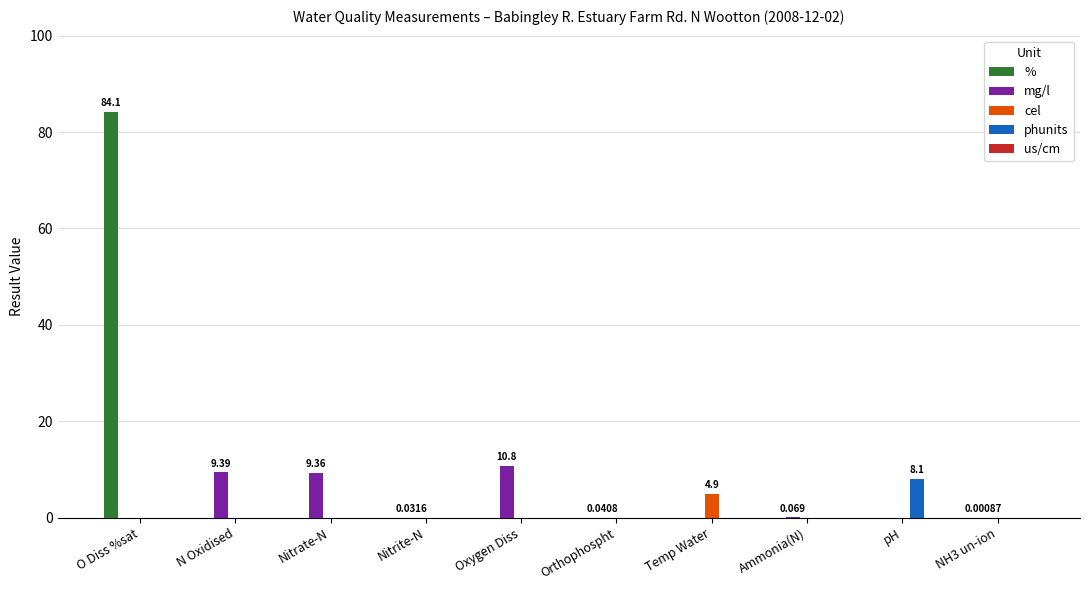

Count the number of data series in this chart.

4